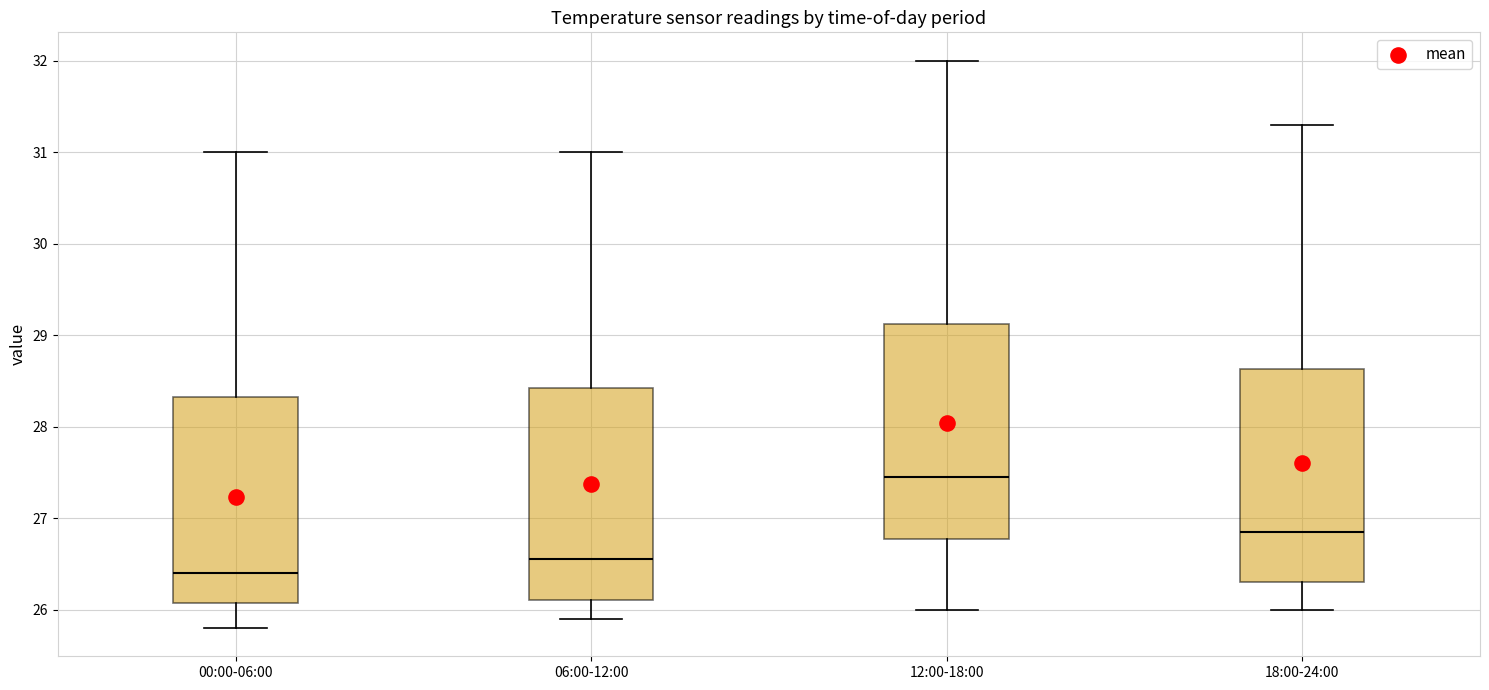

Reading left to right, transcribe this box plot: for each box, give where its median line is, the range the box spans, and where its two whiskers end, as read against the y-axis. The values are not printed on the chart, so give them approximately, as read against the axis.

00:00-06:00: median 26.4, box 26.1 to 28.3, whiskers 25.8 to 31.0
06:00-12:00: median 26.6, box 26.1 to 28.4, whiskers 25.9 to 31.0
12:00-18:00: median 27.5, box 26.8 to 29.1, whiskers 26.0 to 32.0
18:00-24:00: median 26.9, box 26.3 to 28.6, whiskers 26.0 to 31.3